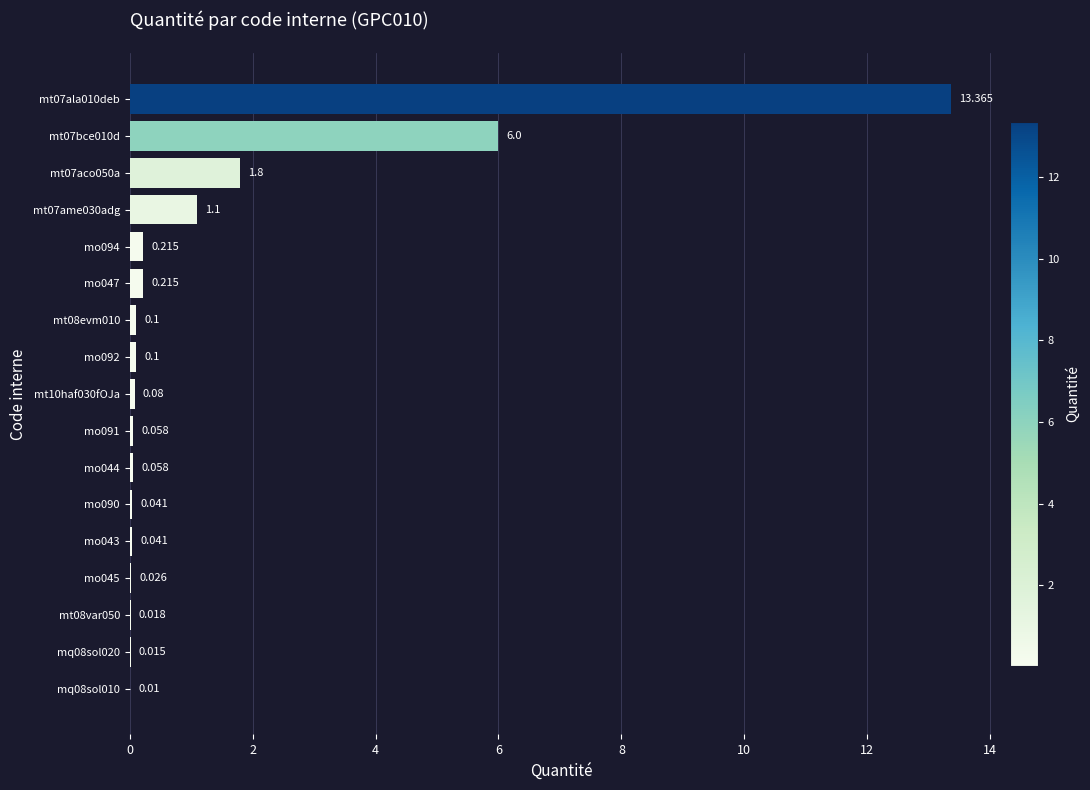

Are the bars grouped side by side (vs. stacked)?

No